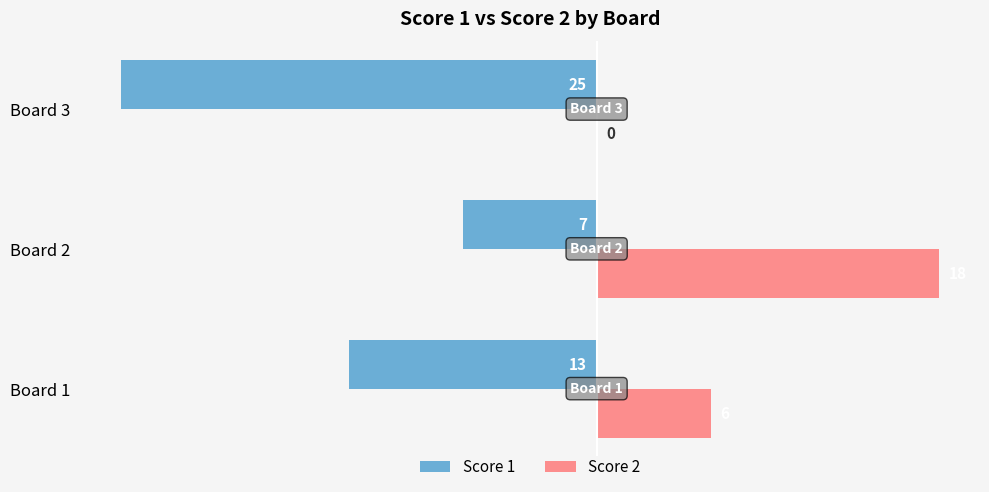

Which series has the largest total across all categories?

Score 2